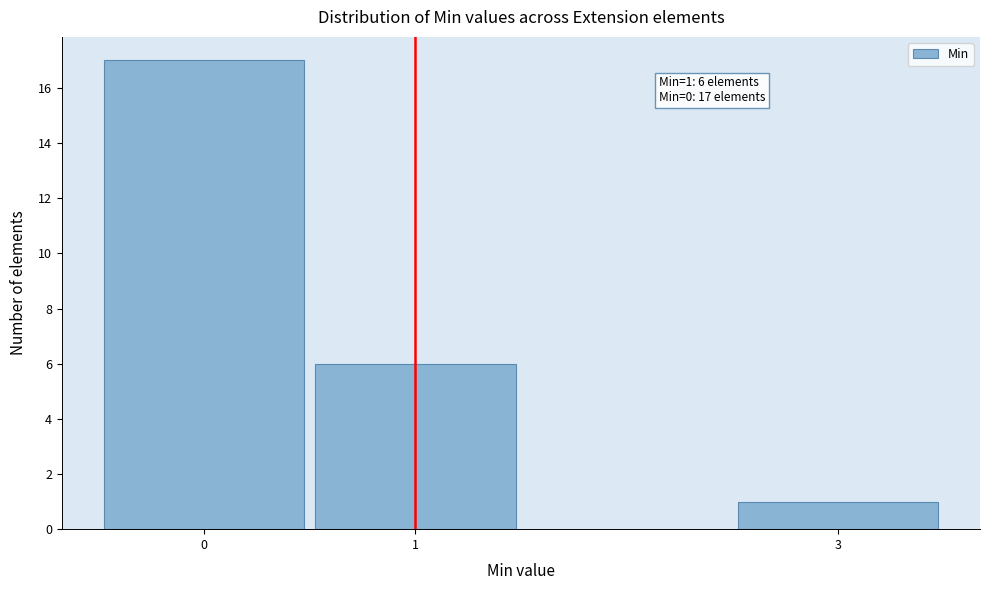

Reading left to right, list all the values displayed in this chart.

17	6	1